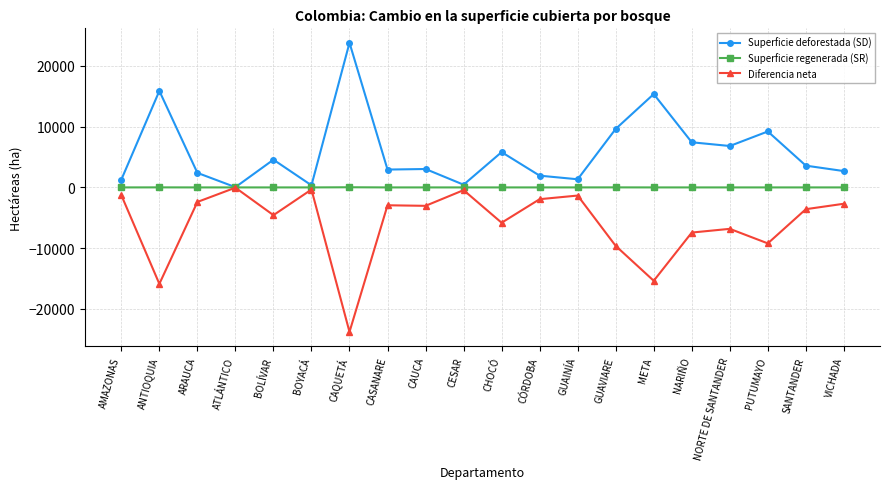

What is the minimum value shown in the chart?

-23786